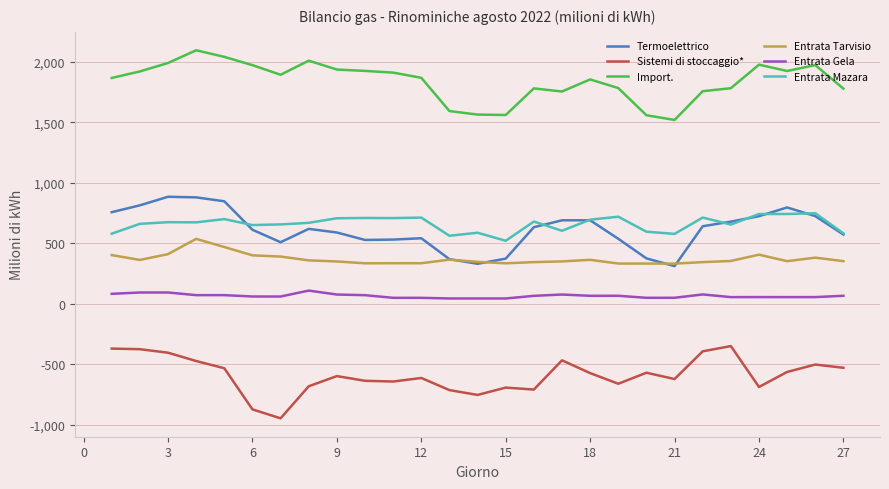

How many categories are shown in the chart?

27